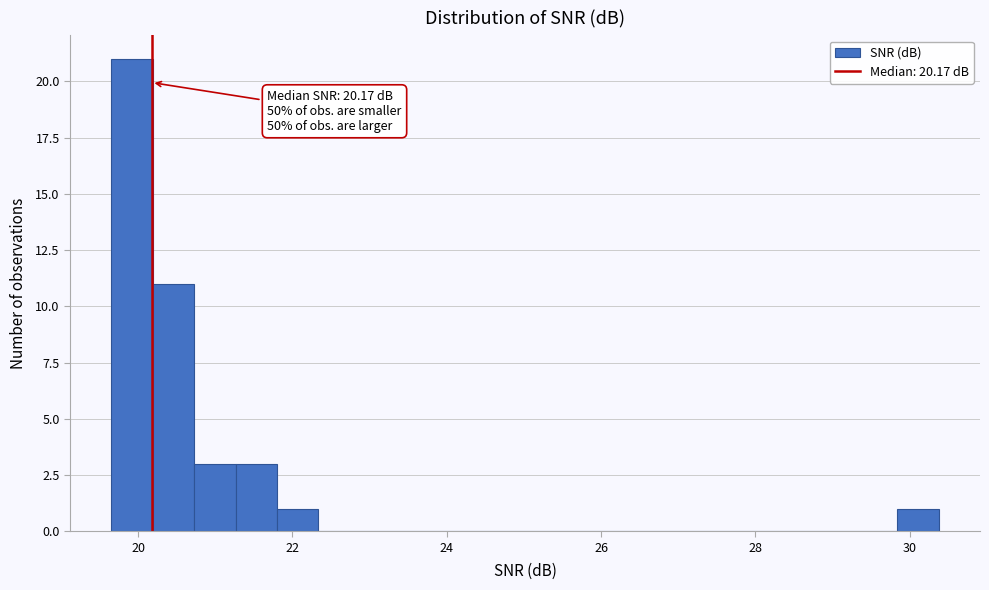

Around what value on the x-axis is the tallest bar? Give the approximate position of its centre, as read against the axis.

20.0